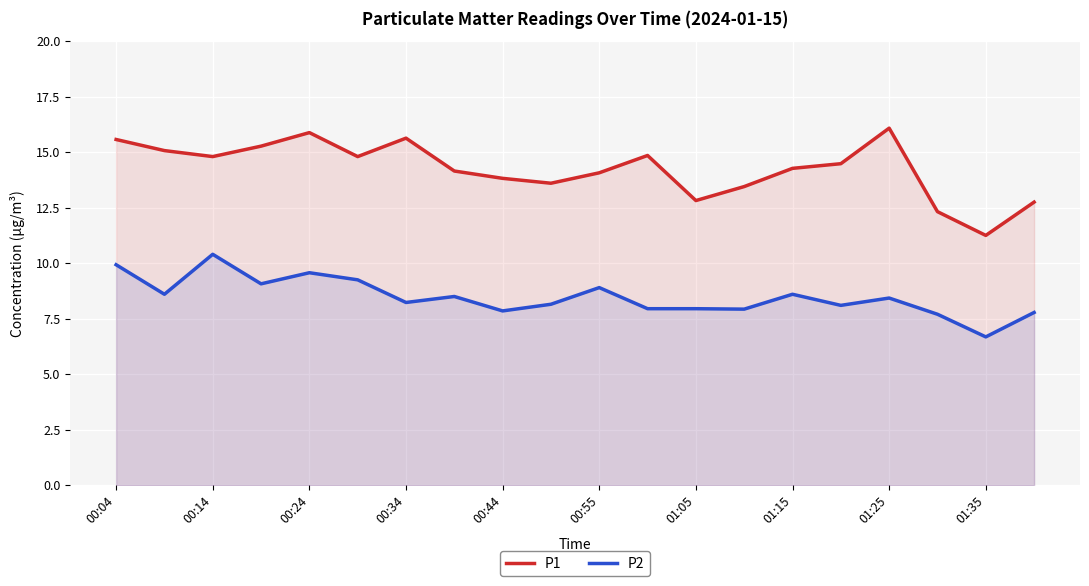

True or false: P1 and P2 cross at least once.

False